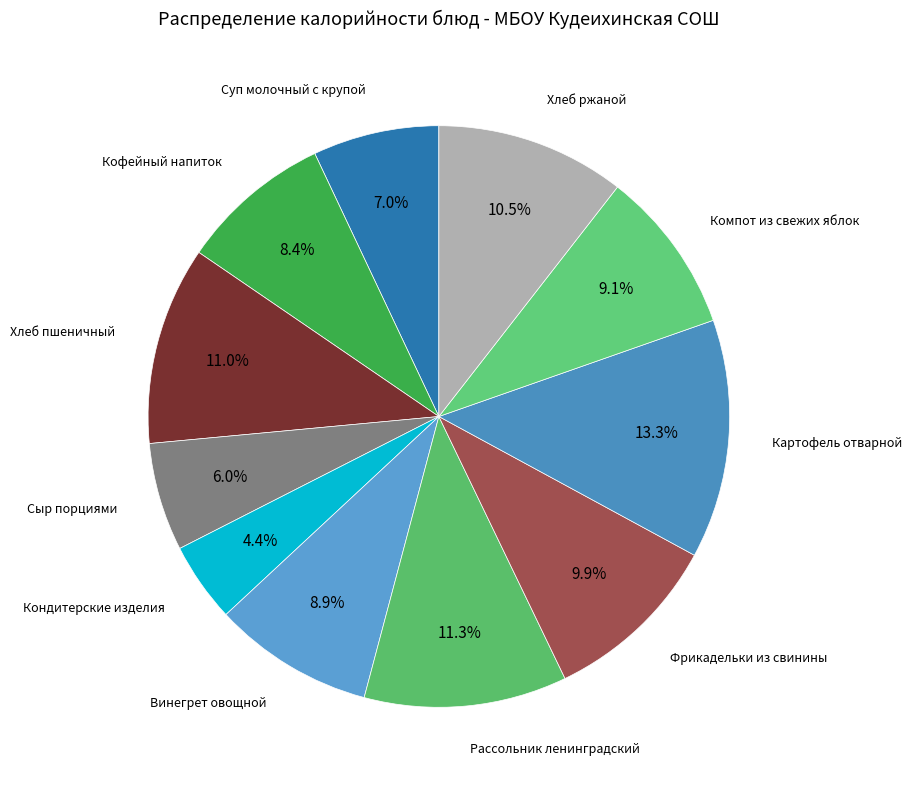

Is there a majority slice in this chart?

No